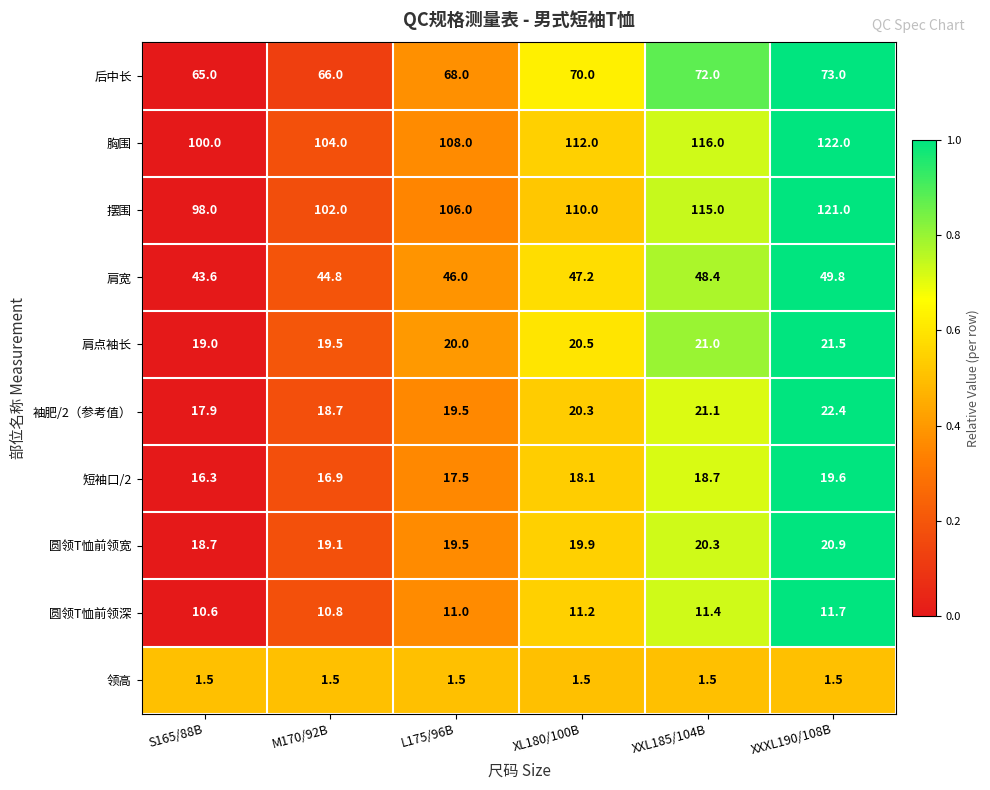

Count the number of data series in this chart.

10